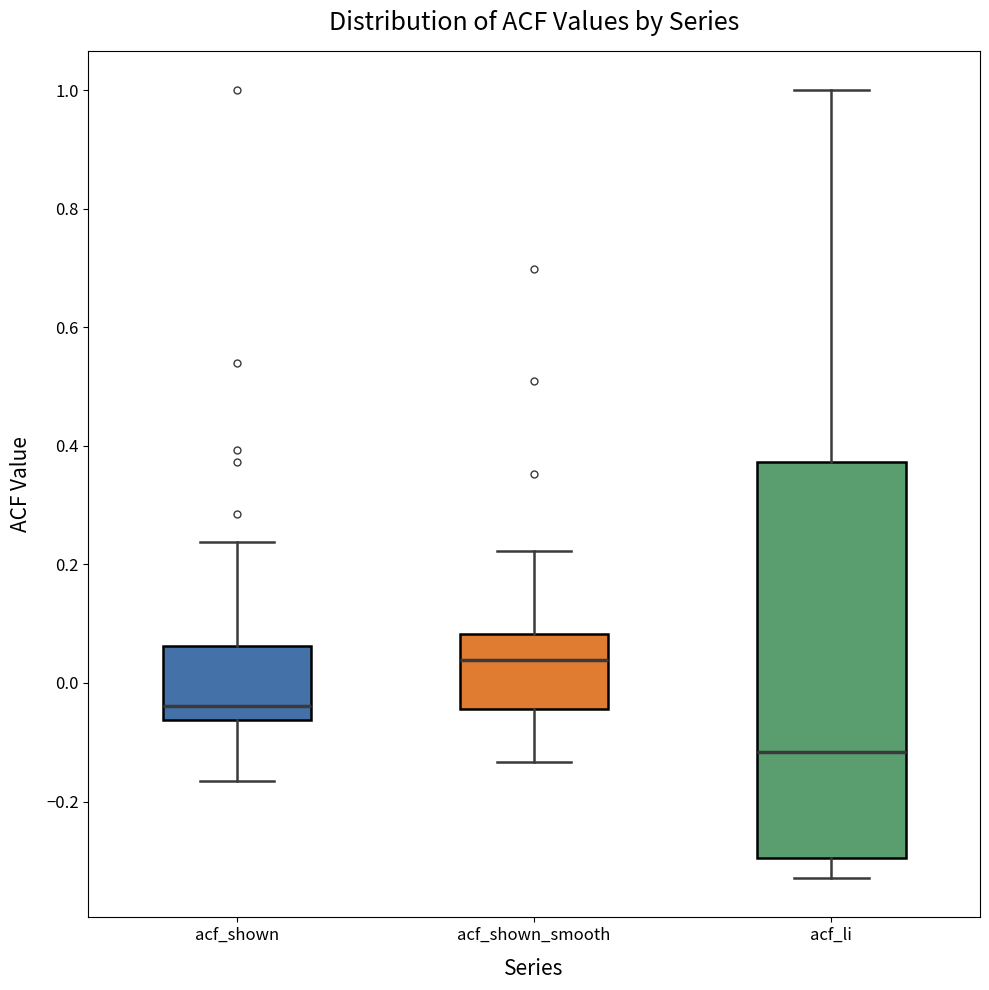

Which box is the tallest, from its lower edge to its upper edge?

acf_li